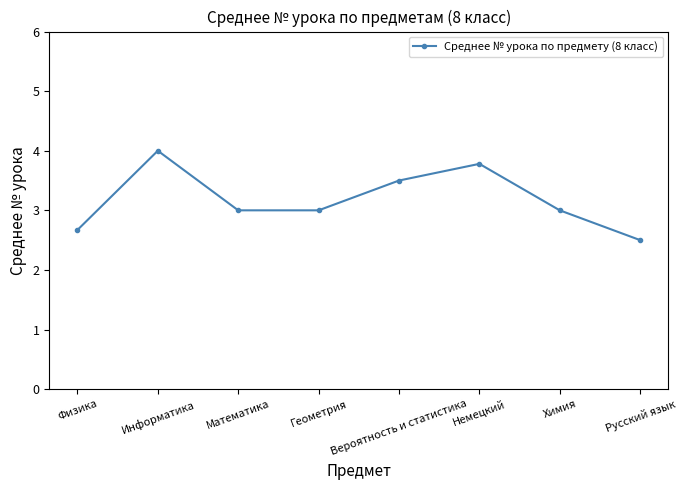

What is the difference between the values at Вероятность и статистика and Немецкий?

0.3